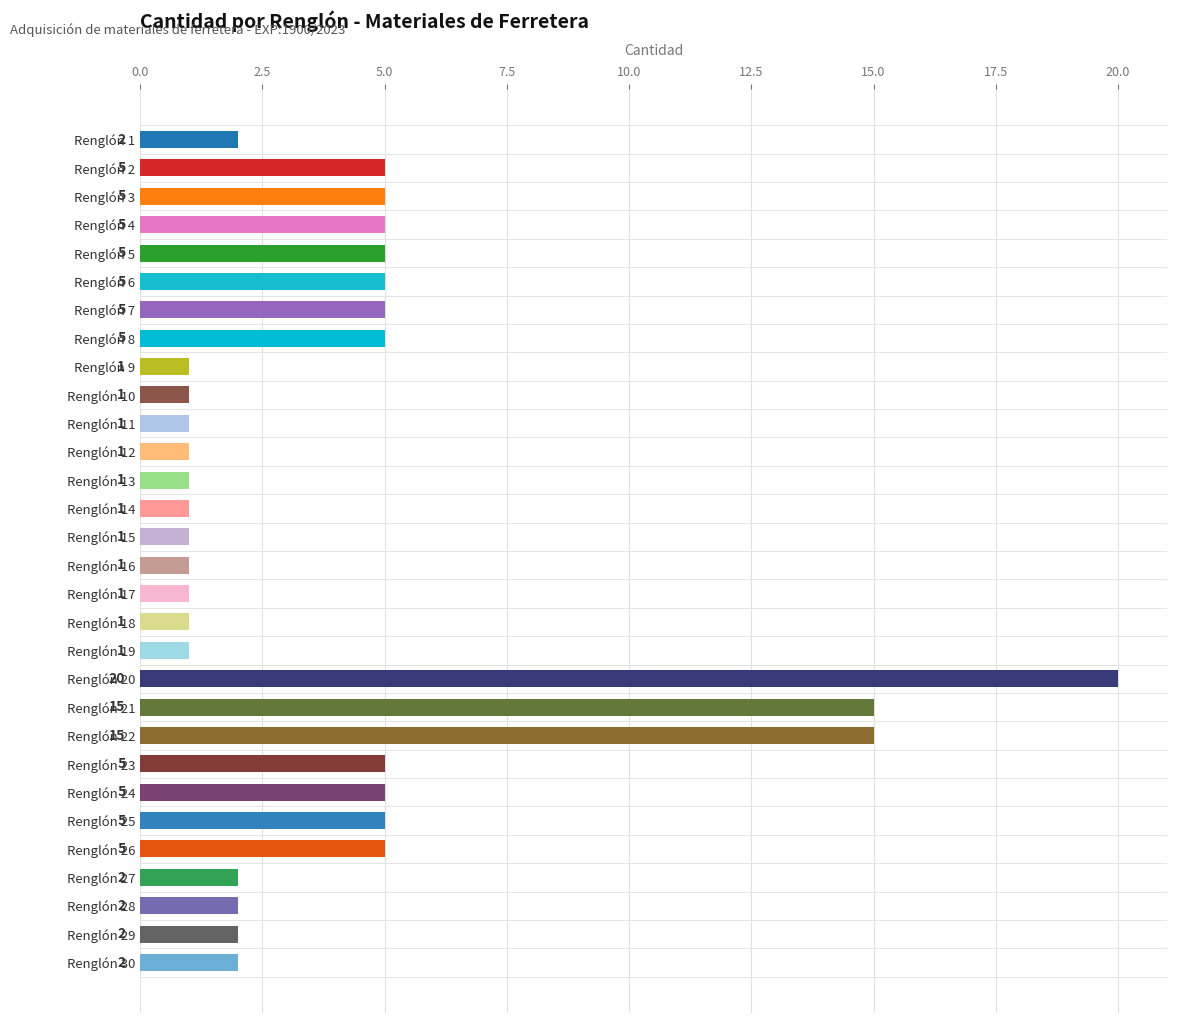

What is the value of the 6th bar from the top?

5